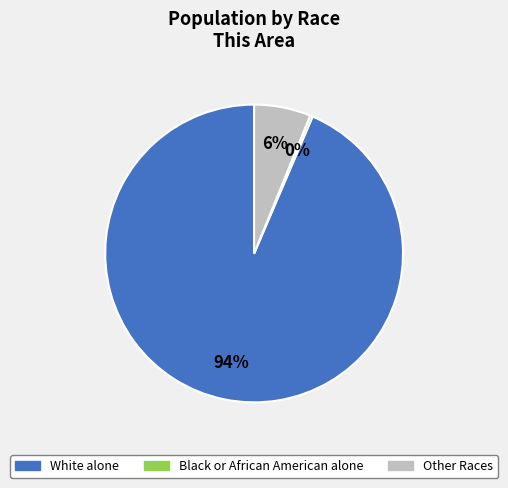

Is there any slice that represents more than half of the pie?

Yes